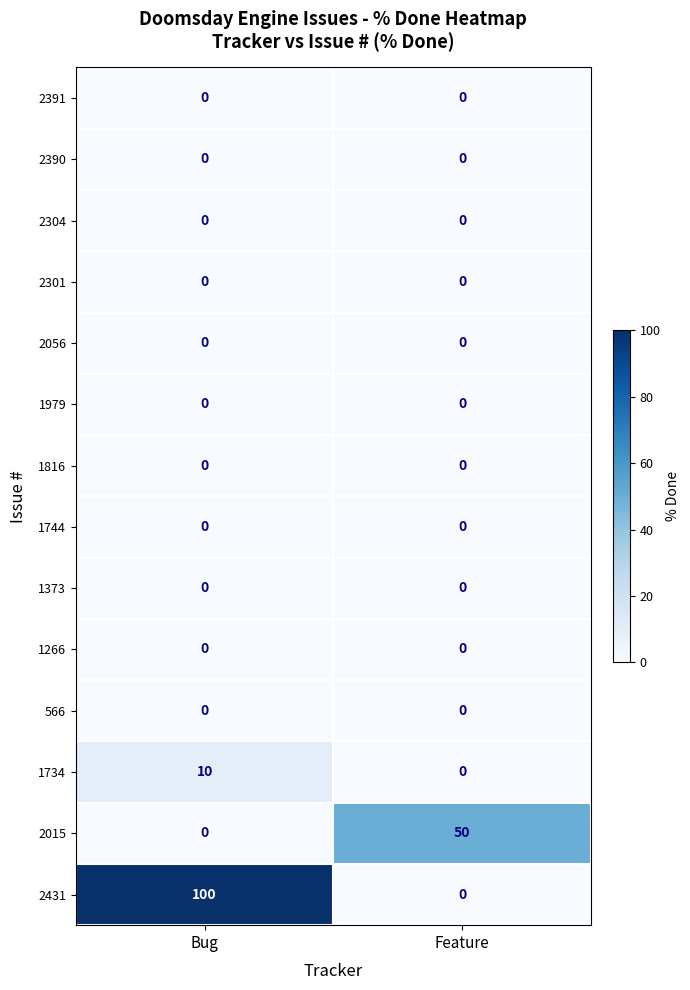

Which series has the largest total across all categories?

2431